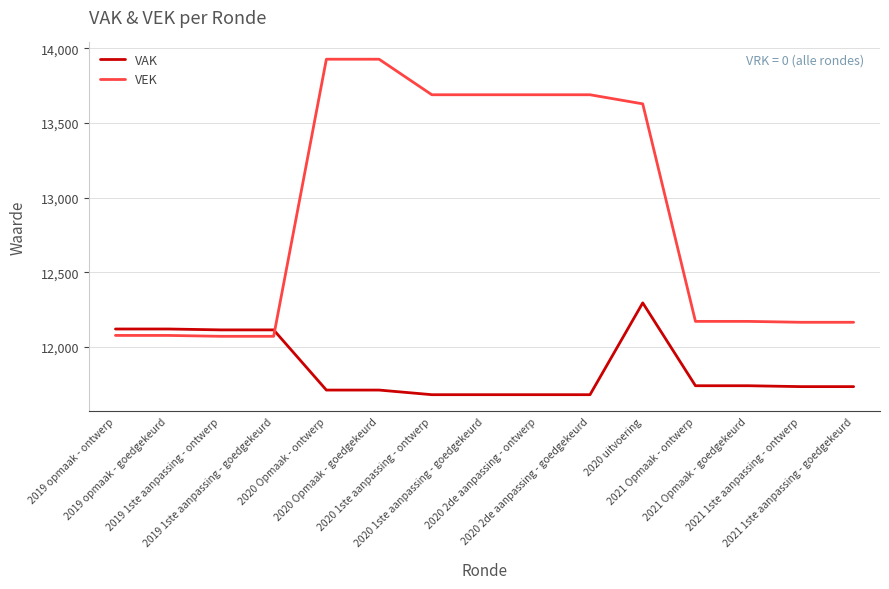

Where is VEK nearest to the value 12999?

2020 uitvoering